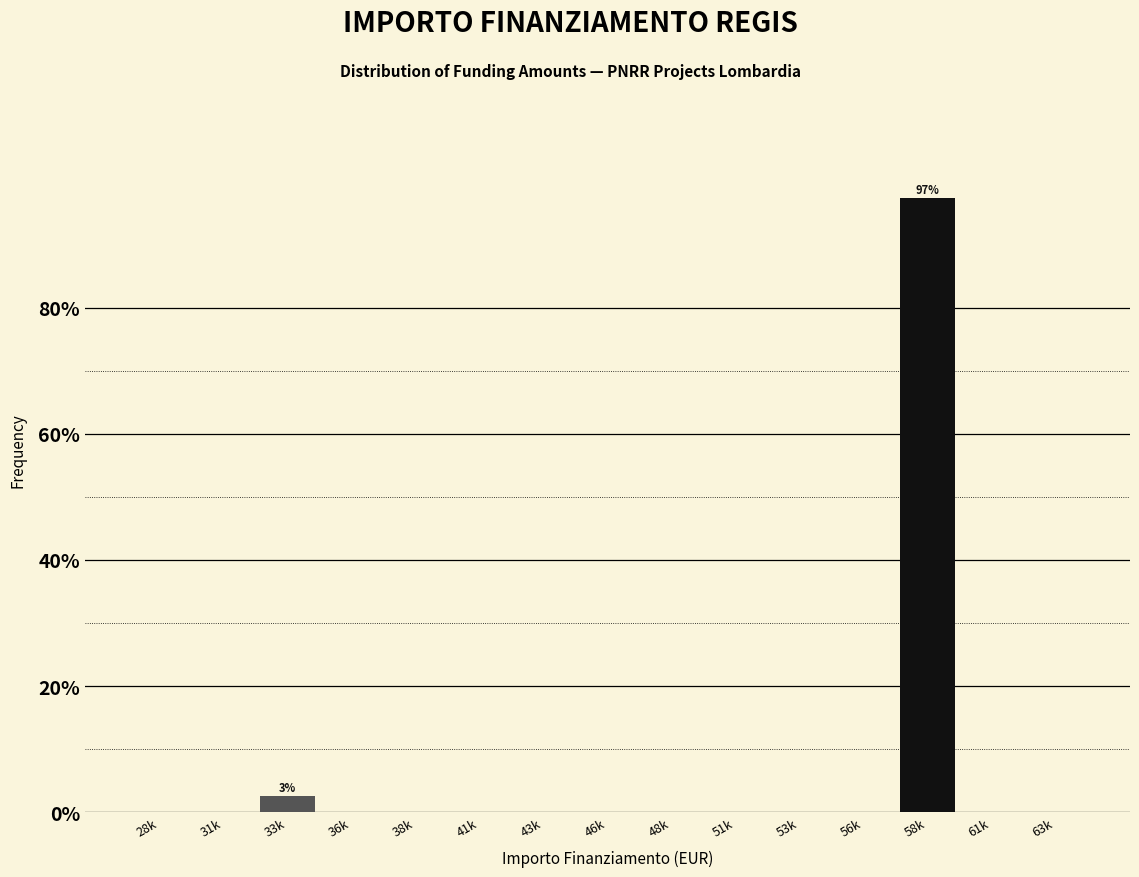

Reading right to left, extract all data points from this chart.

63k=0.0	61k=0.0	58k=97.5	56k=0.0	53k=0.0	51k=0.0	48k=0.0	46k=0.0	43k=0.0	41k=0.0	38k=0.0	36k=0.0	33k=2.5	31k=0.0	28k=0.0